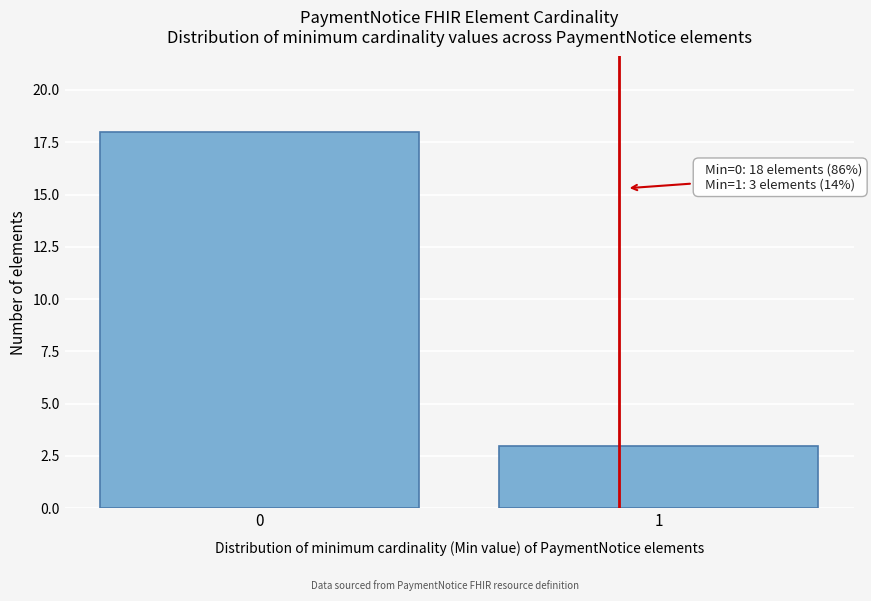

Reading right to left, transcribe all the data shown in this chart.

1=3	0=18